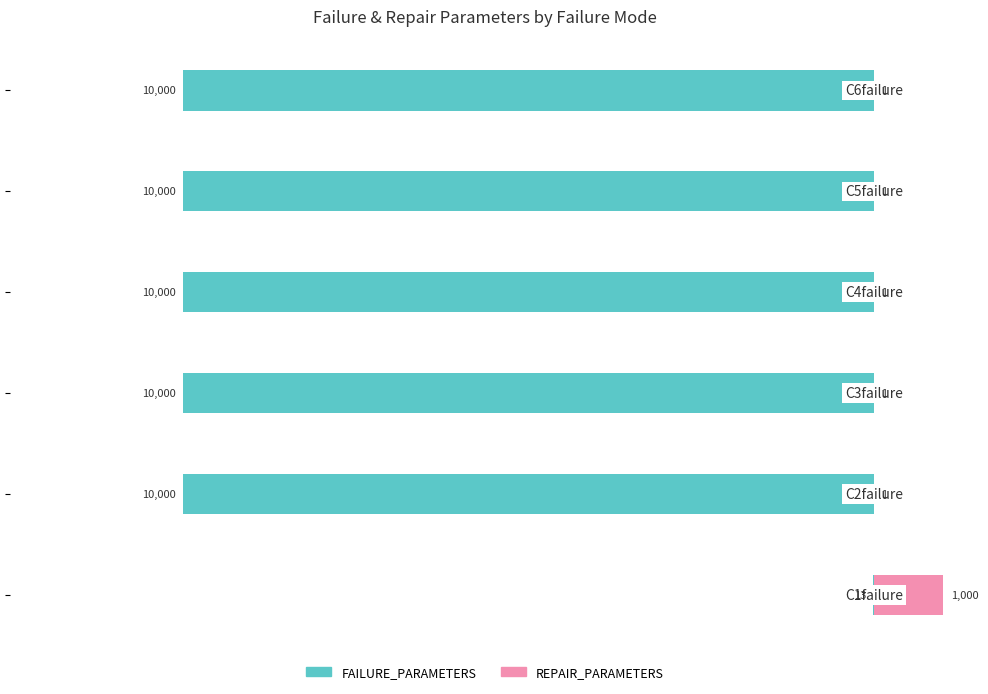

Which has a higher value, −8000 or −10000?

−8000